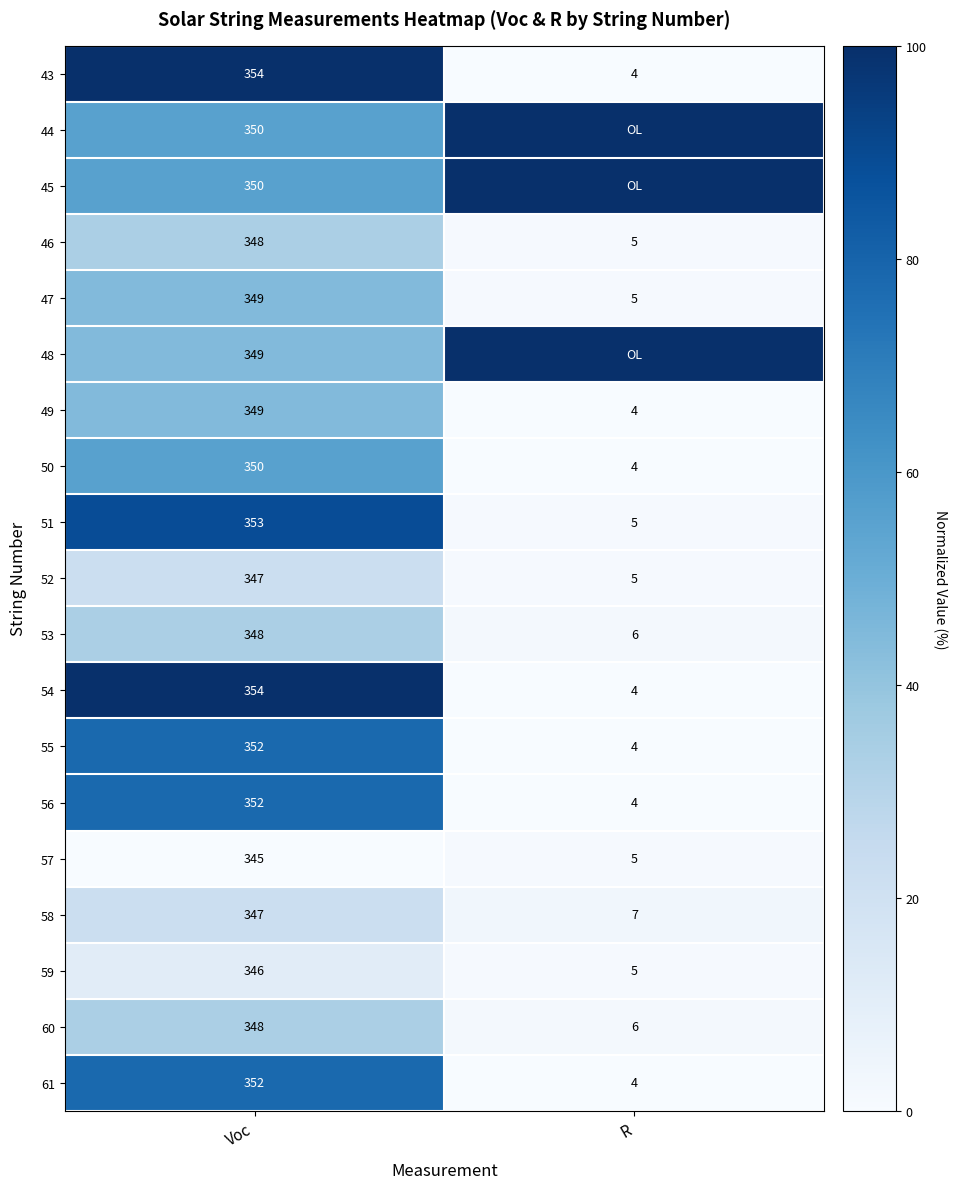

What is the average value of the 57 series?

175